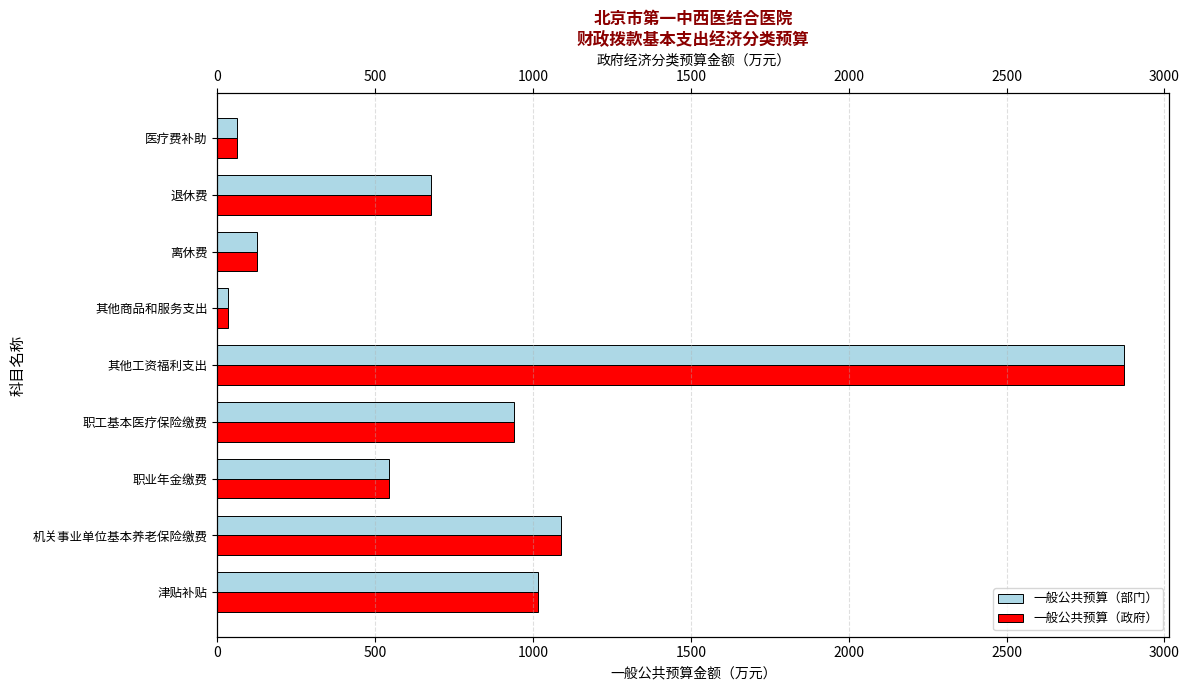

The 一般公共预算（政府） series shows 597.3 at 职工基本医疗保险缴费. True or false?

False